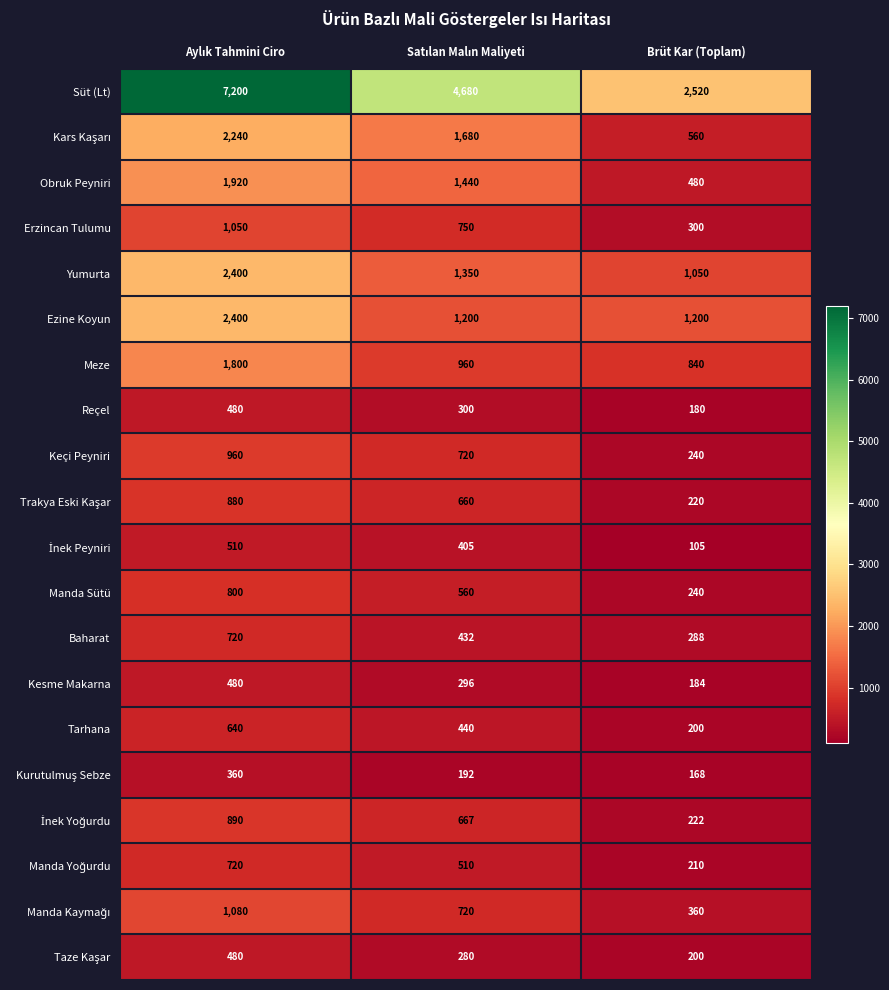

Which series has the largest range (max minus min)?

Süt (Lt)